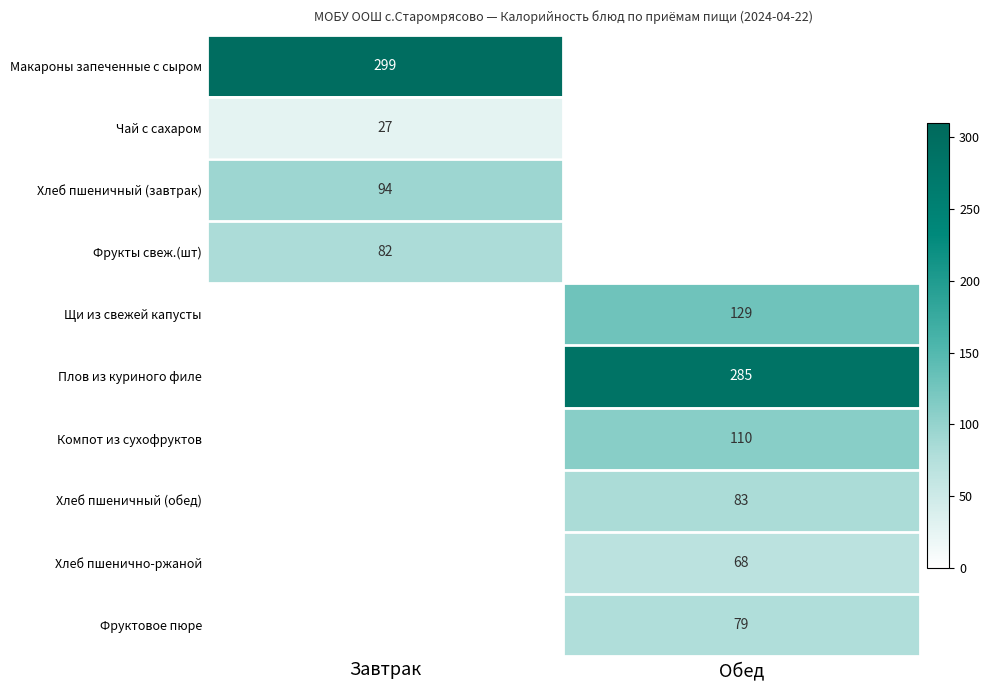

The Щи из свежей капусты series shows 53 at Обед. True or false?

False